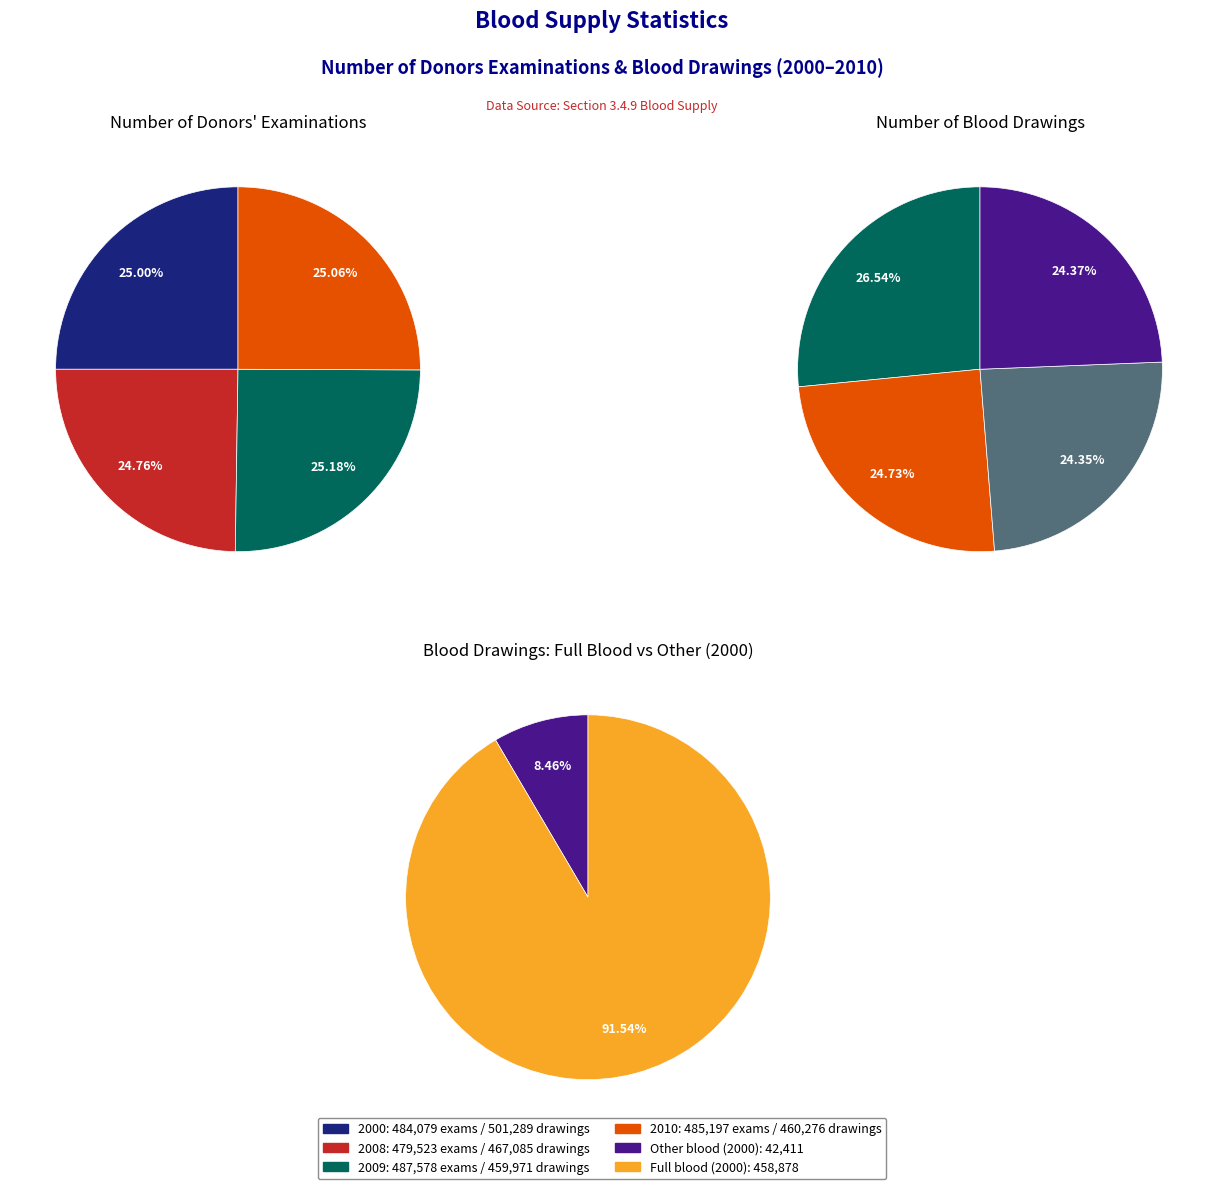

What percentage is the 2 slice, to the nearest percent?

25%